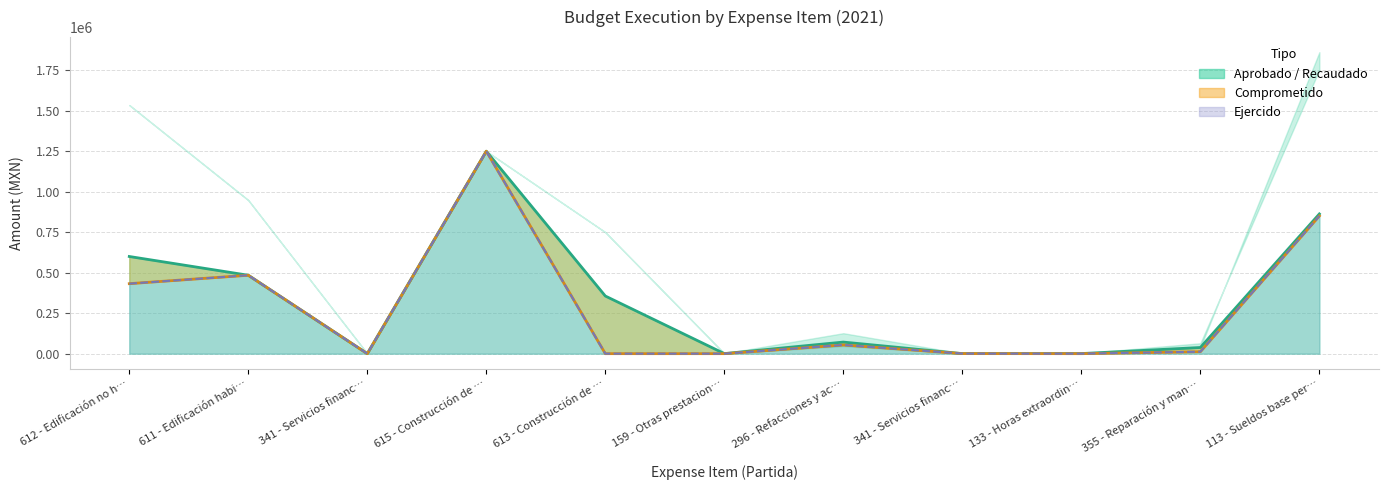

How many lines are shown in the chart?

3